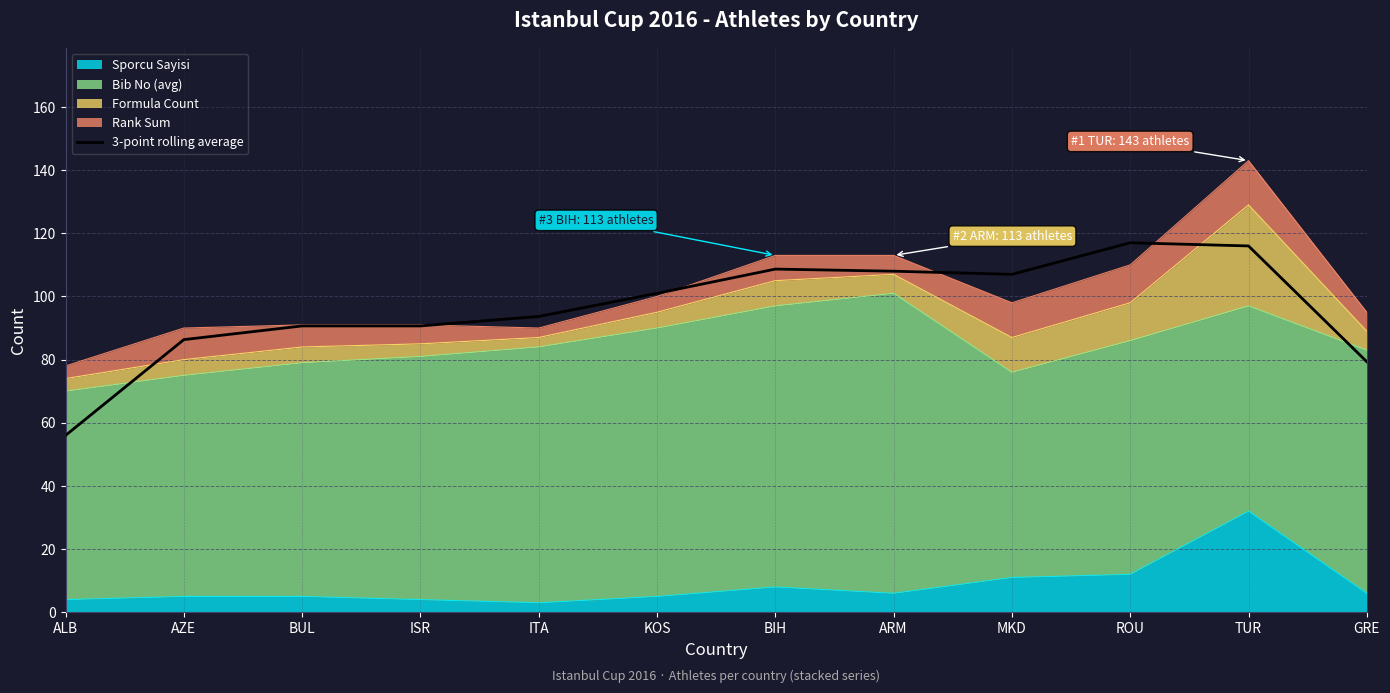

At which label does the data first exceed 101?

BIH